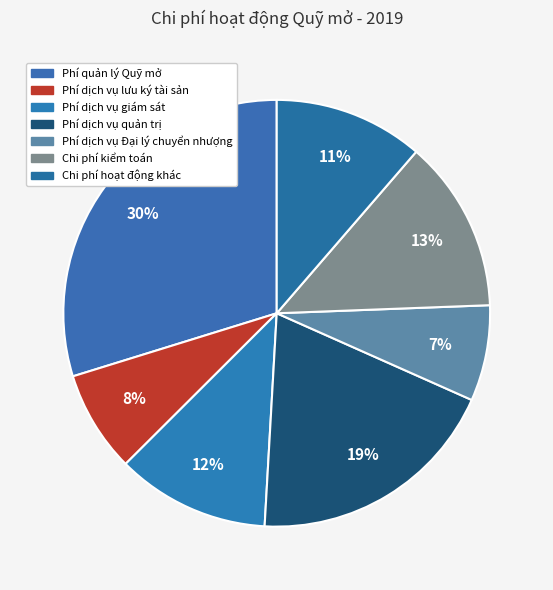

Is there any slice that represents more than half of the pie?

No